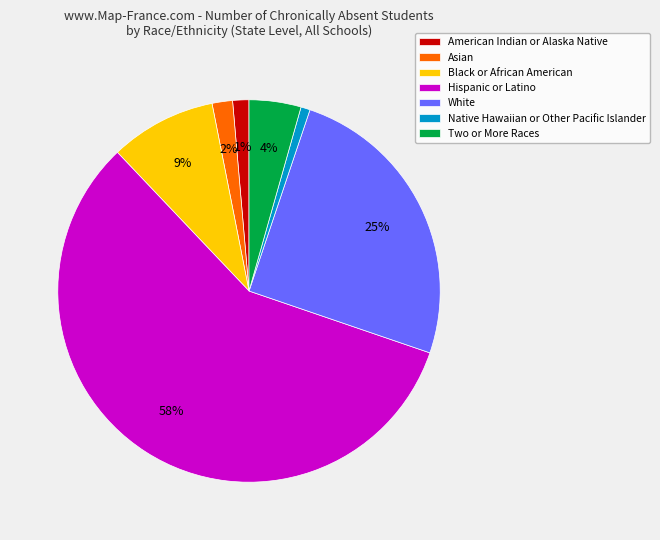

Which slice represents more than half of the pie?

Hispanic or Latino